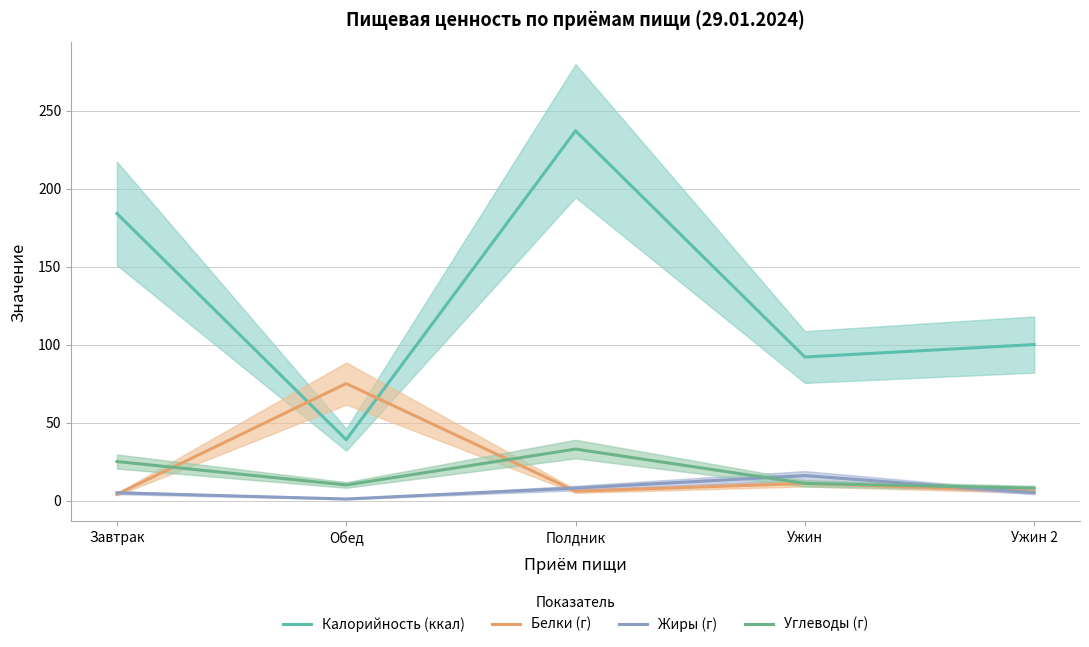

At which label does Углеводы (г) first exceed 11?

Завтрак